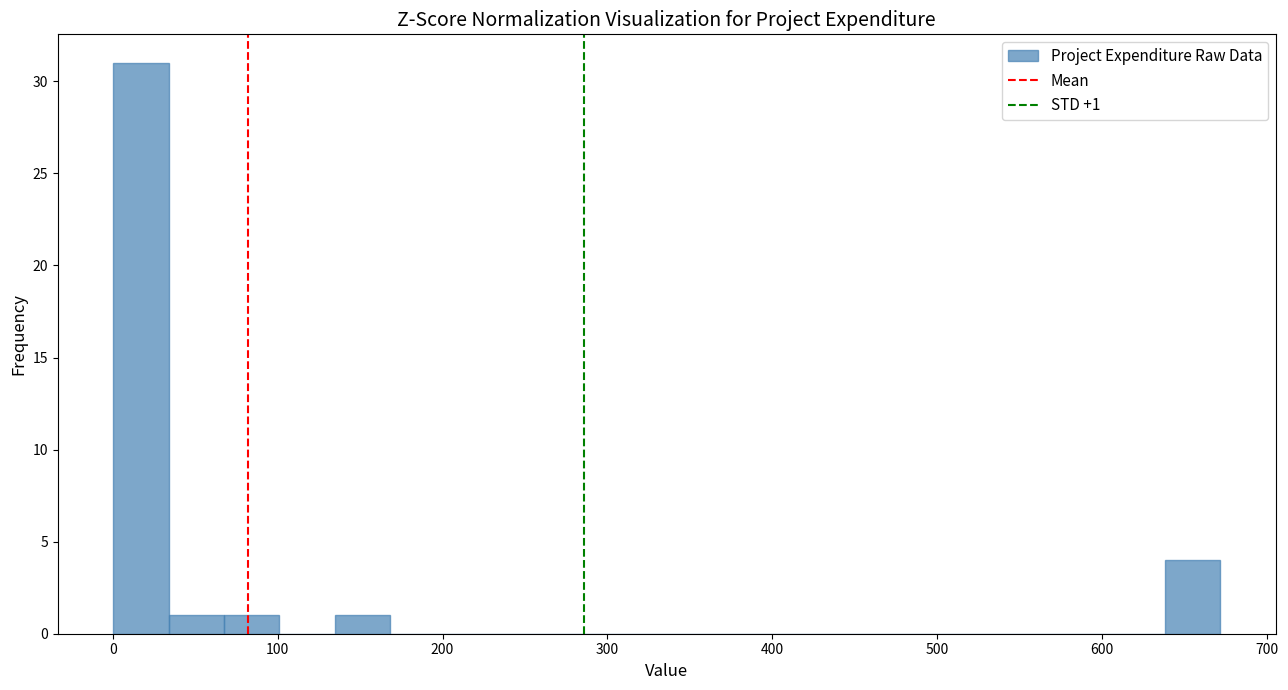

Read against the x-axis, roughly where is the centre of the tallest bar?

20